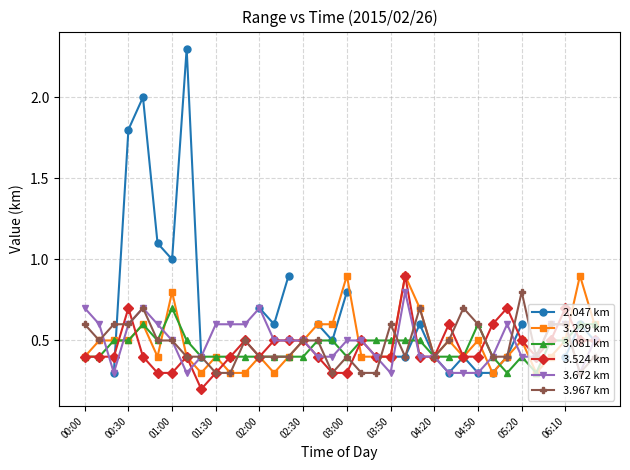

What is the maximum value for 3.524 km?

0.9